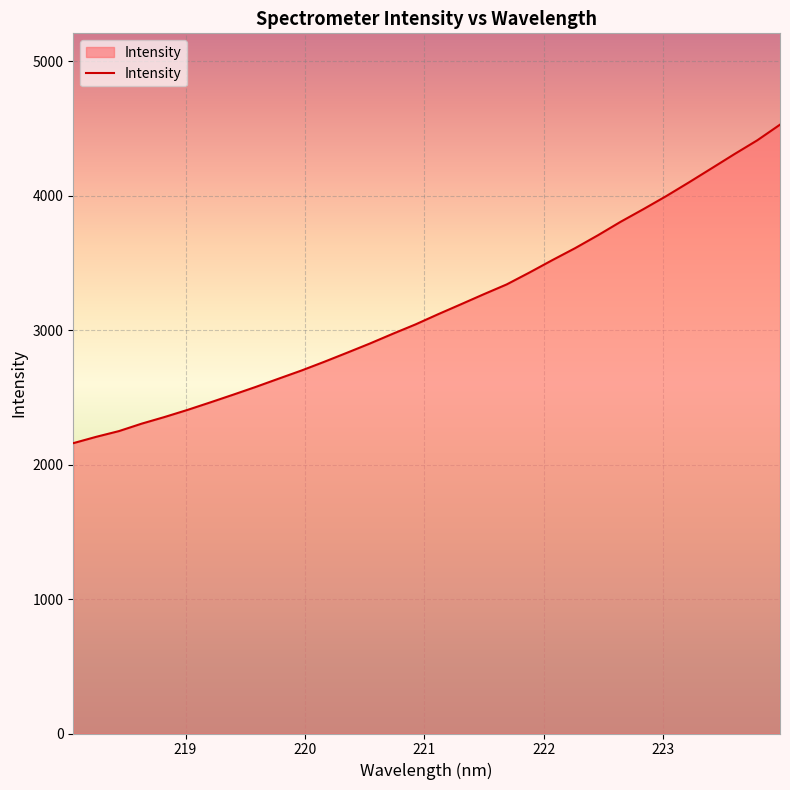

True or false: the data has more than 0 interior local peaks.

False